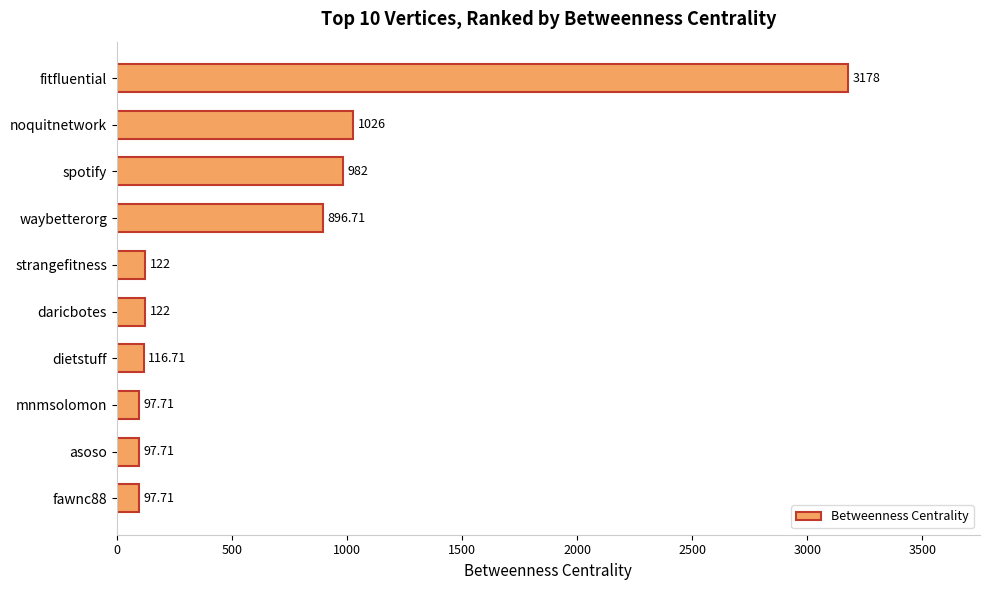

At which label is the value closest to 1637?

noquitnetwork